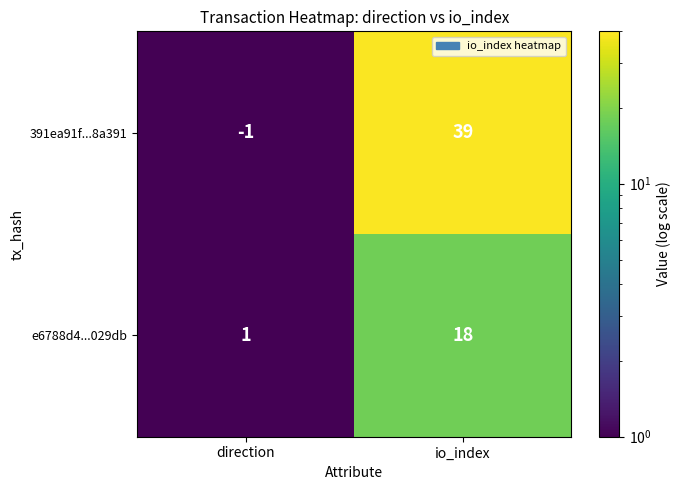

What is the maximum value shown in the chart?

39